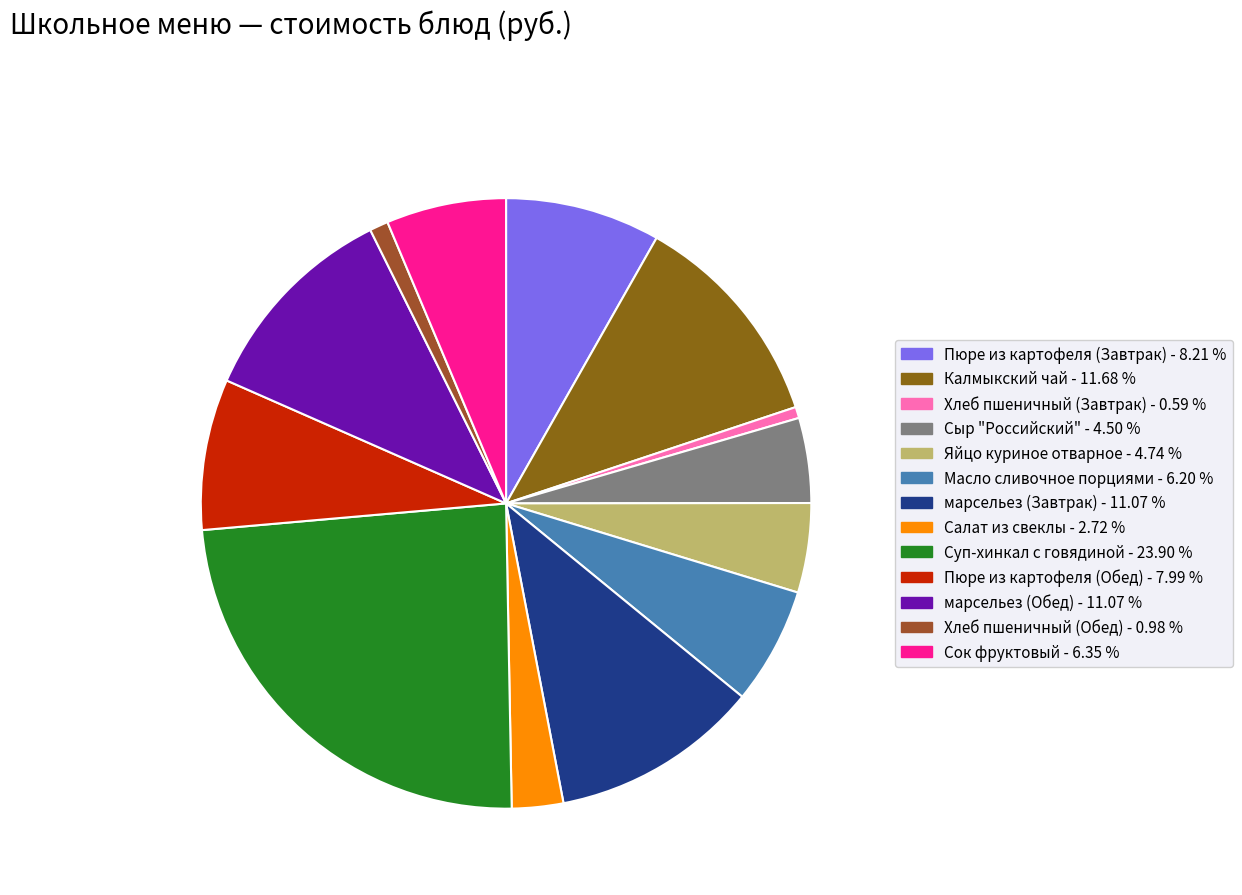

How many slices are in this pie chart?

13